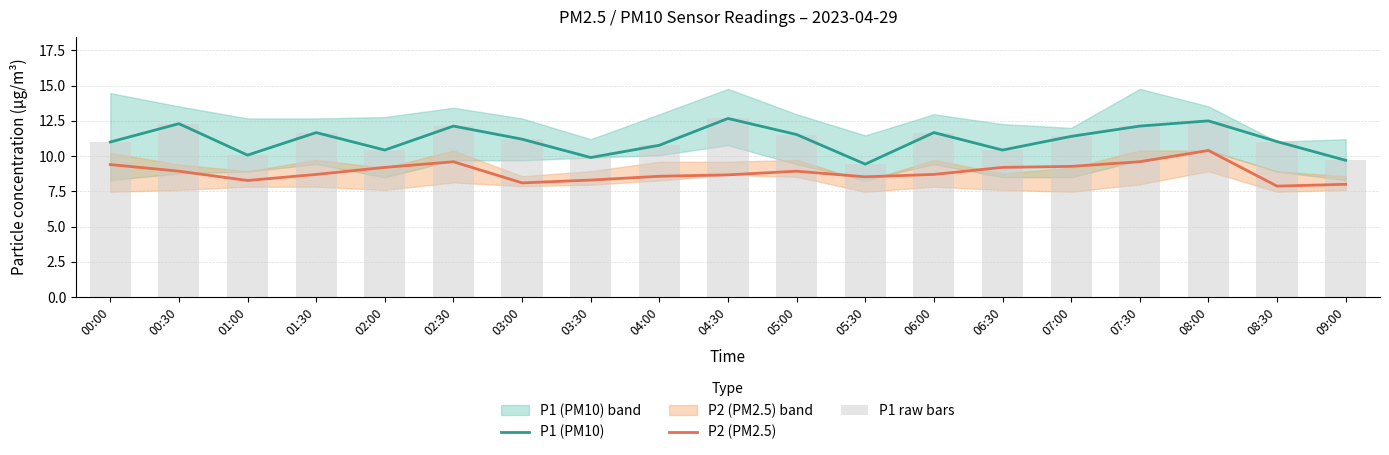

At which category is the sum across all series the highest?

08:00